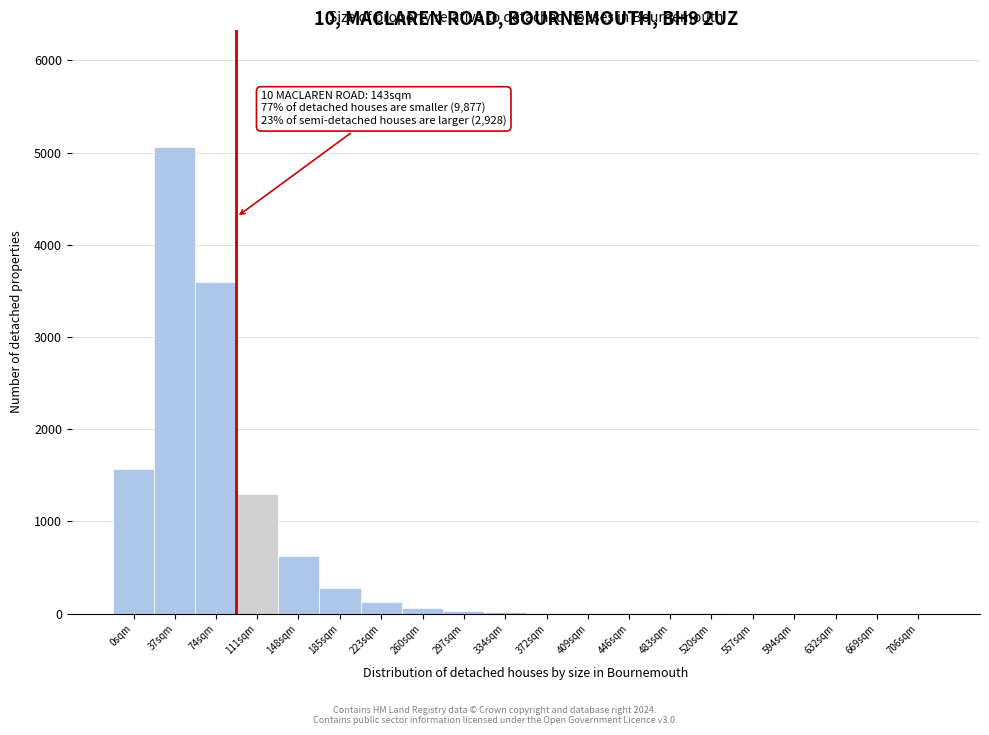

Which label corresponds to the largest value in the chart?

37sqm